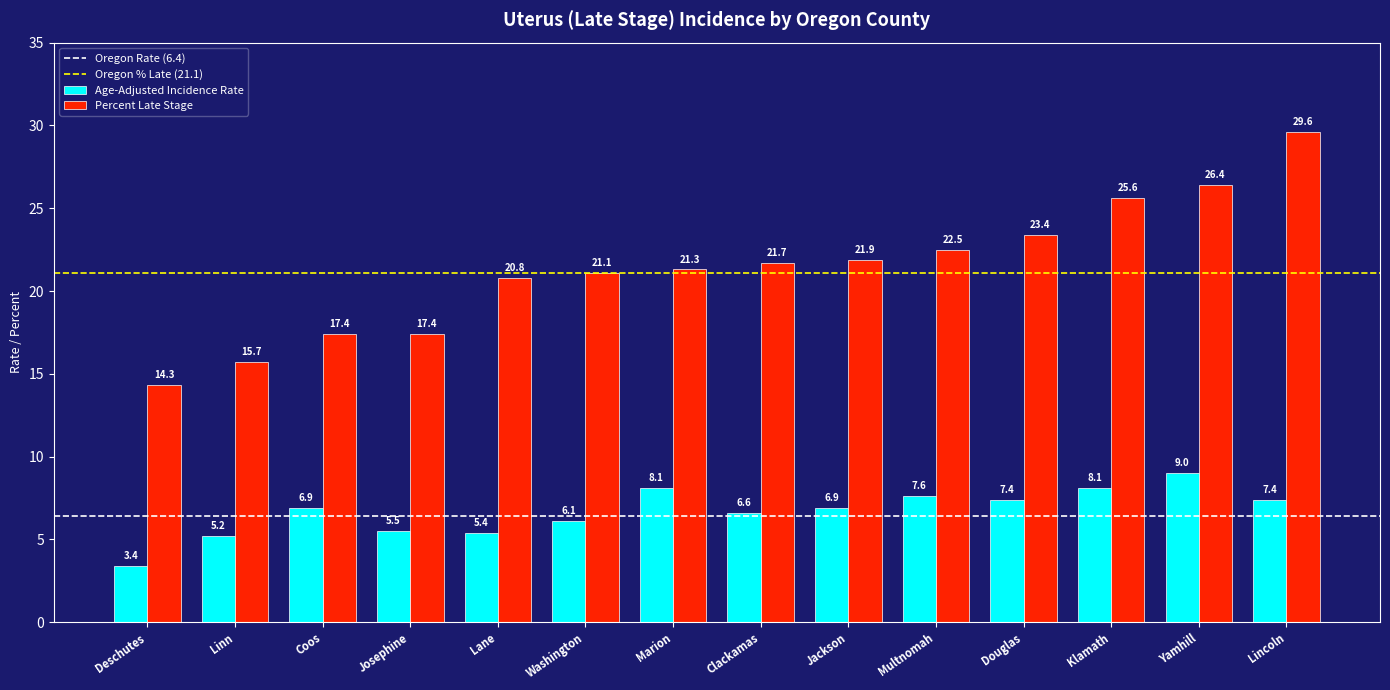

At which category is the sum across all series the highest?

Lincoln